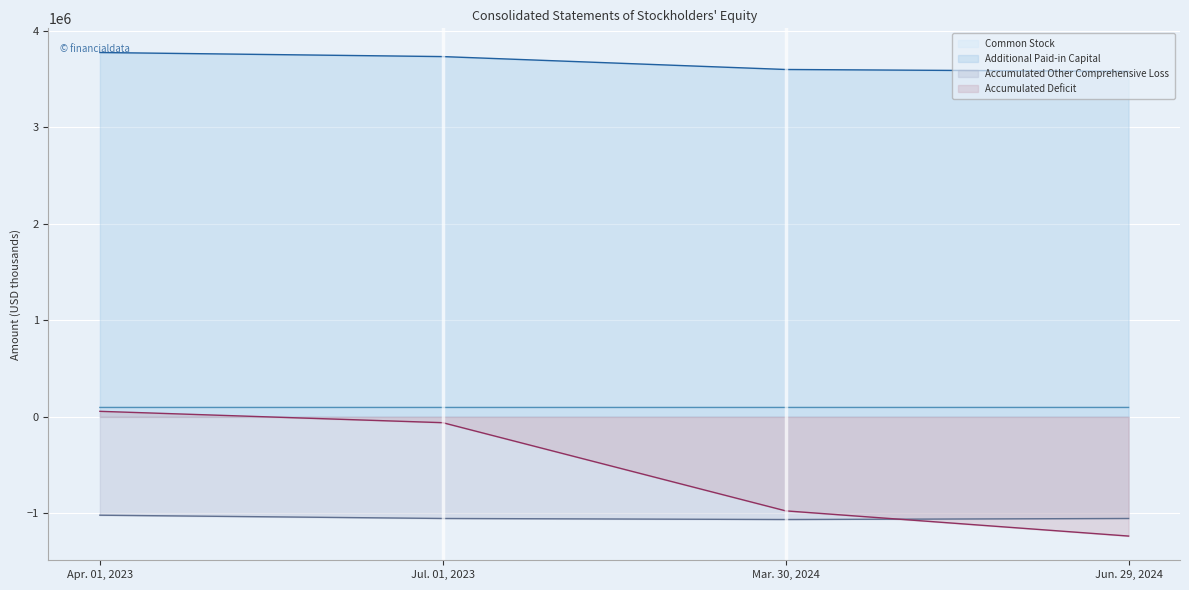

At which label does Additional Paid-in Capital first exceed 3733777?

Apr. 01, 2023